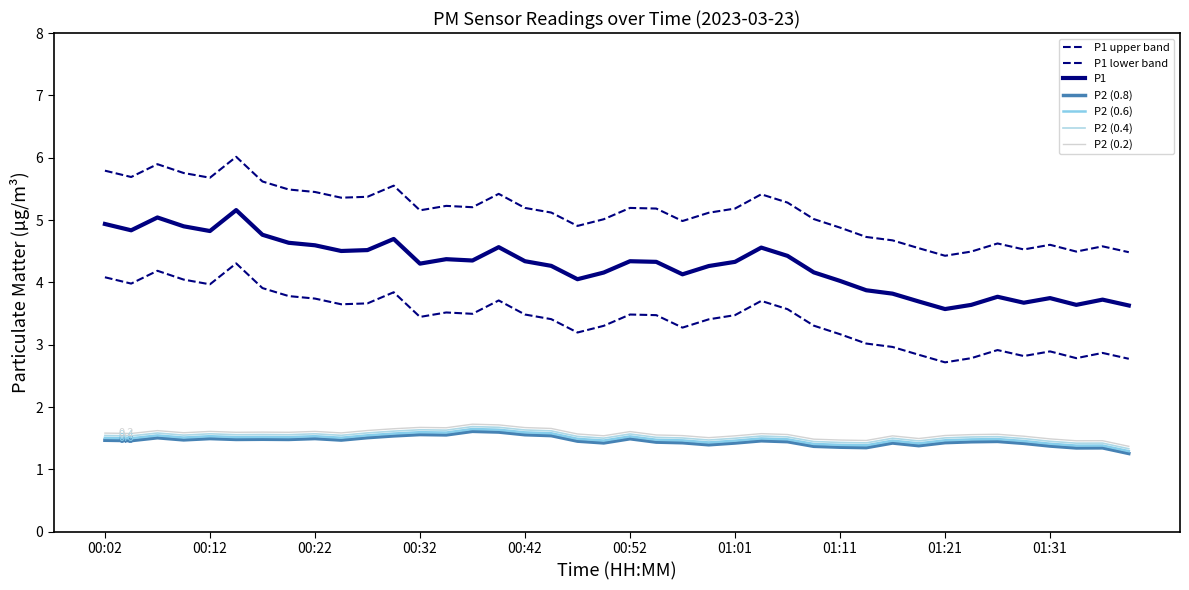

How many lines are shown in the chart?

7